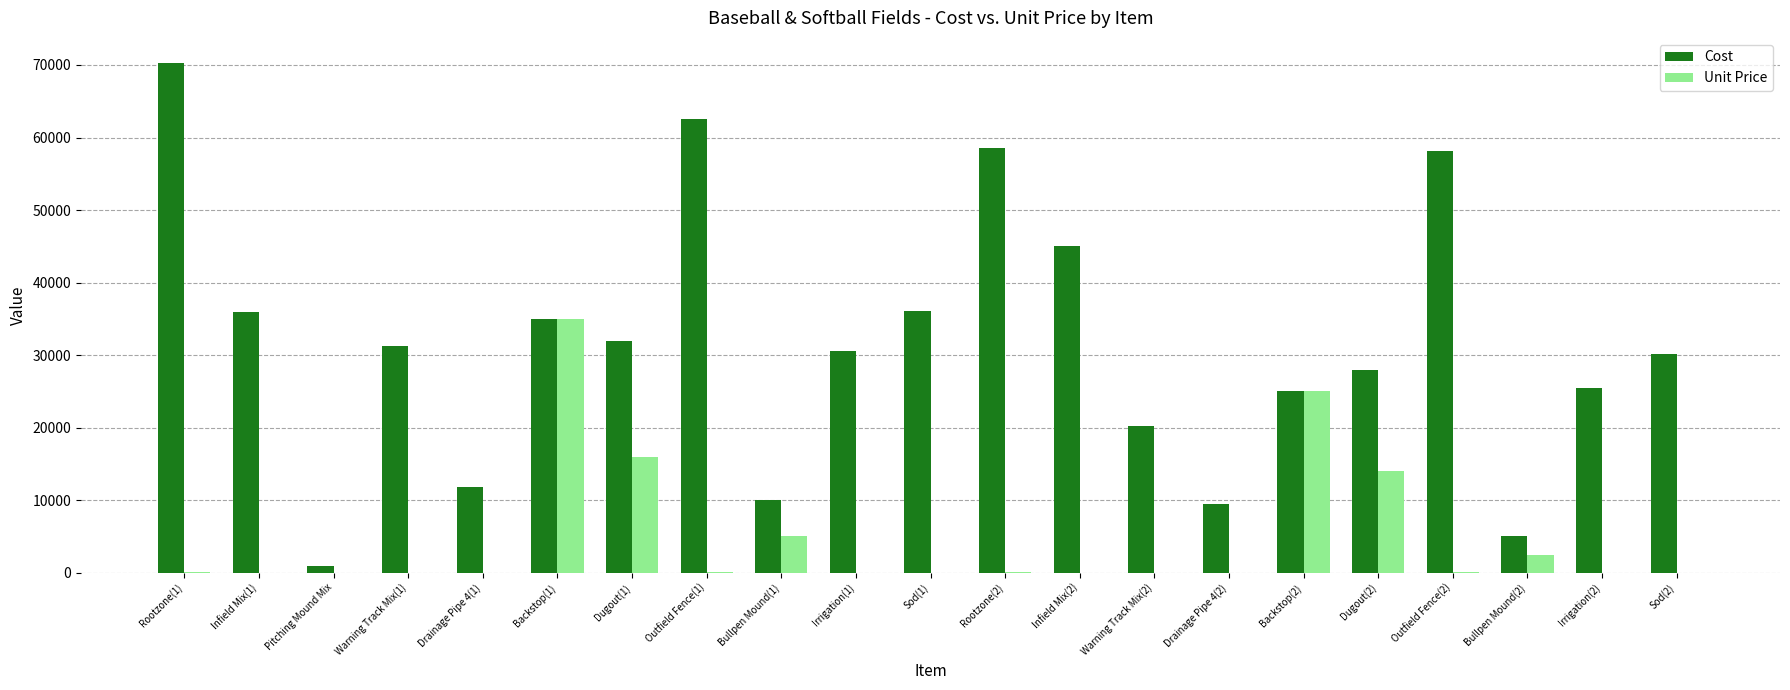

Between Dugout(1) and Sod(1), which series saw the biggest shift?

Unit Price